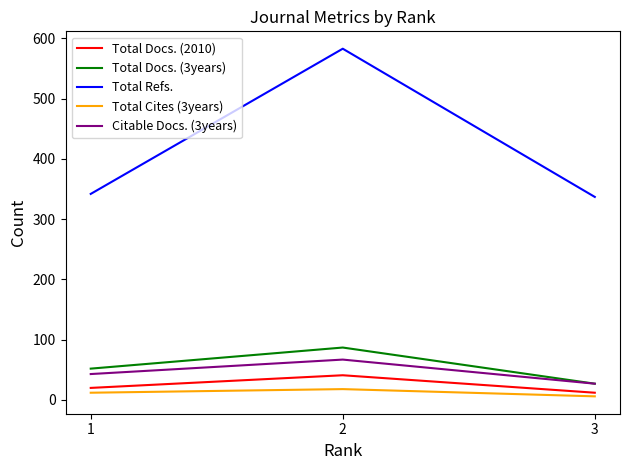

How many series are shown in this chart?

5